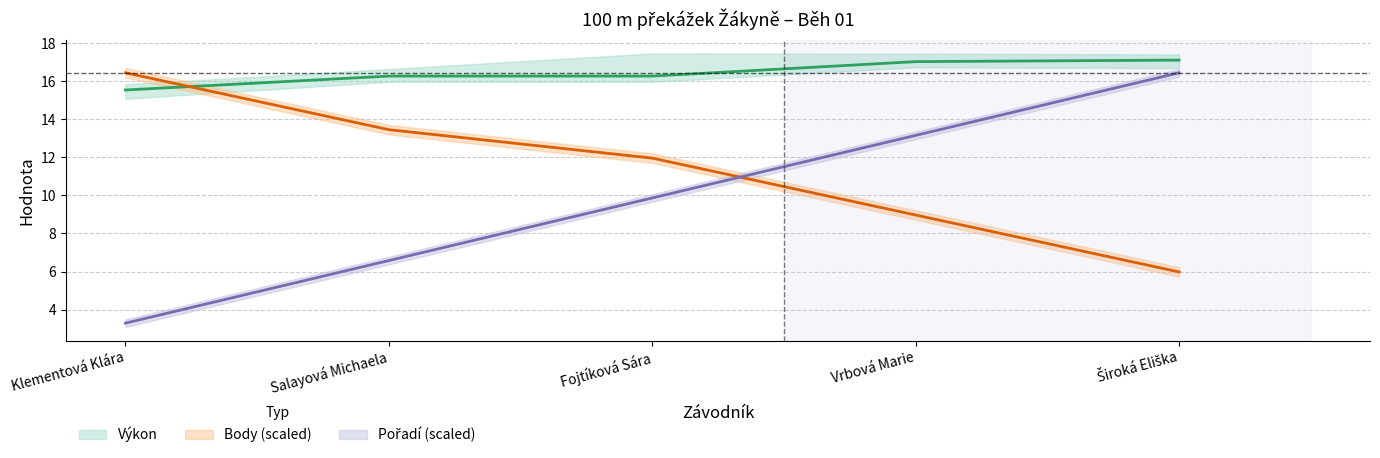

What position from the right is Vrbová Marie?

2